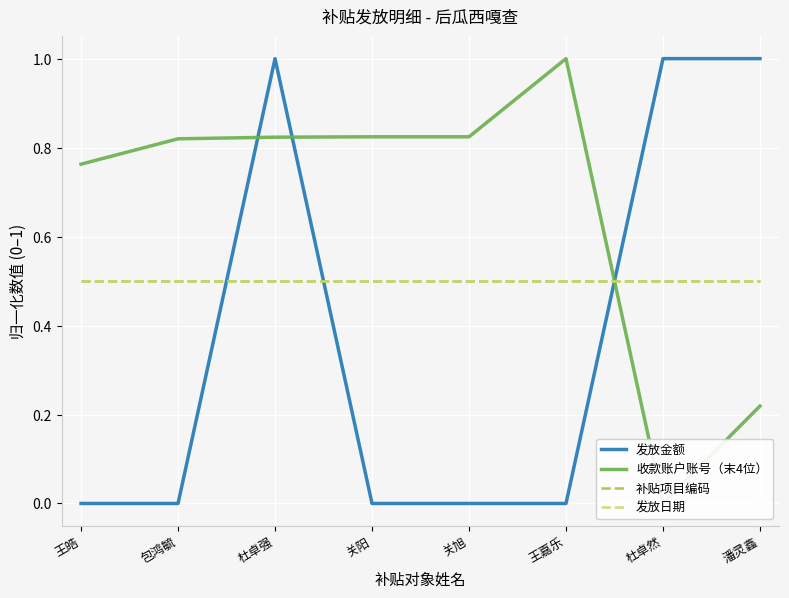

The value of 发放金额 at 关阳 is 0.6. True or false?

False